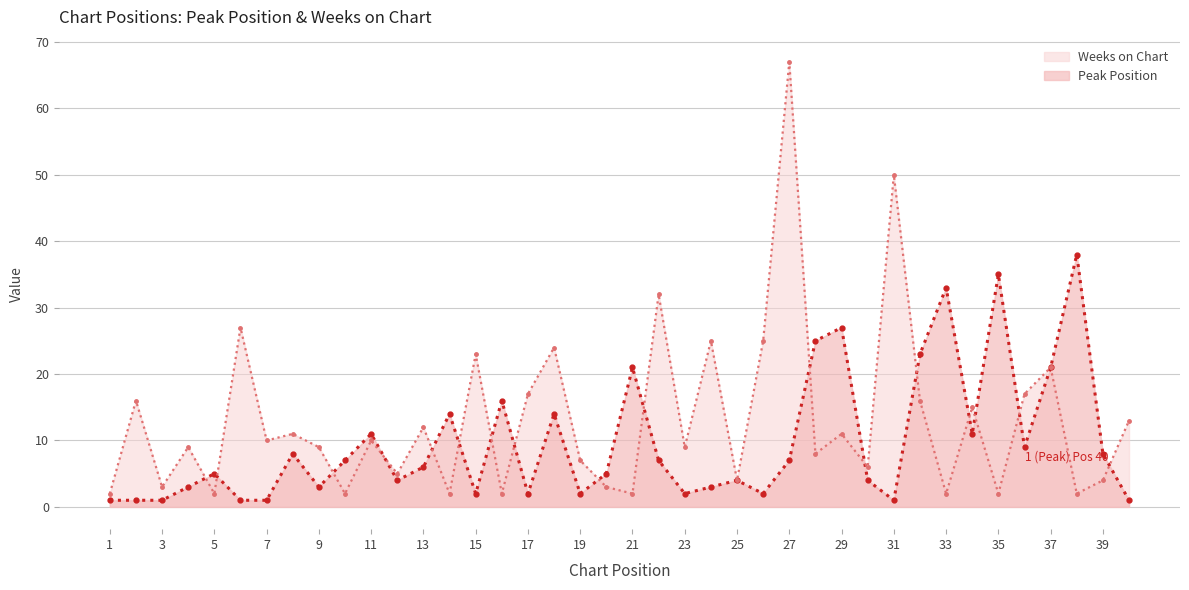

What is the sum of the Peak Position values at 3 and 17?

3